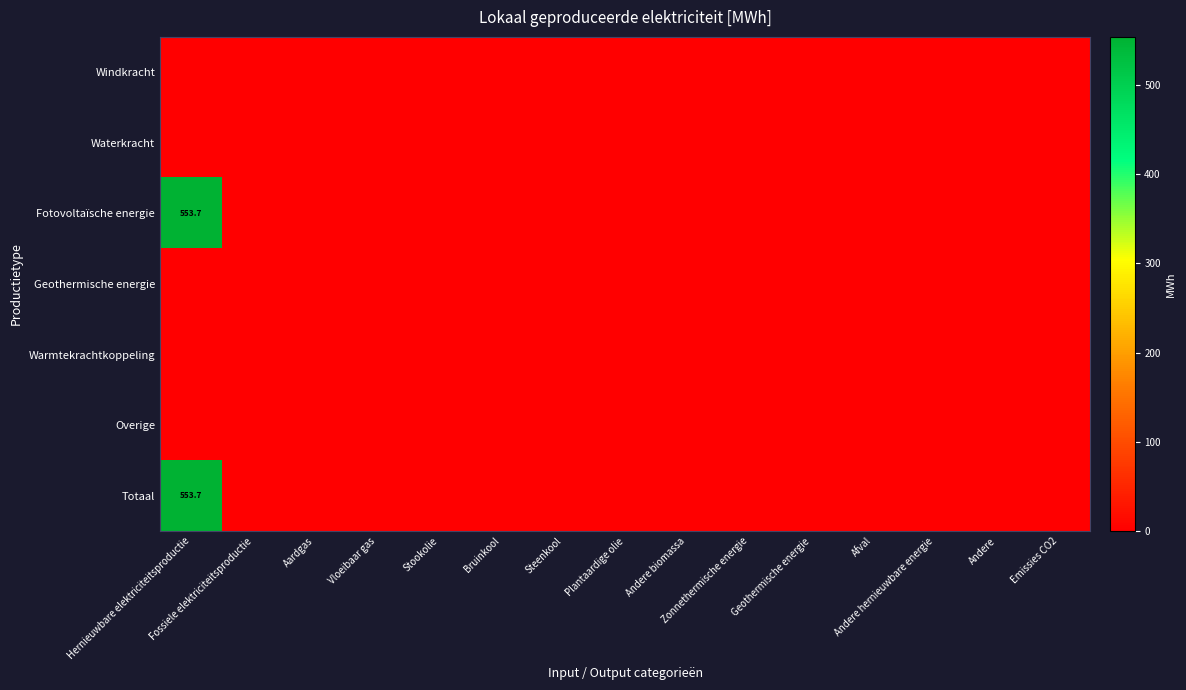

Which series has the largest total across all categories?

Fotovoltaïsche energie